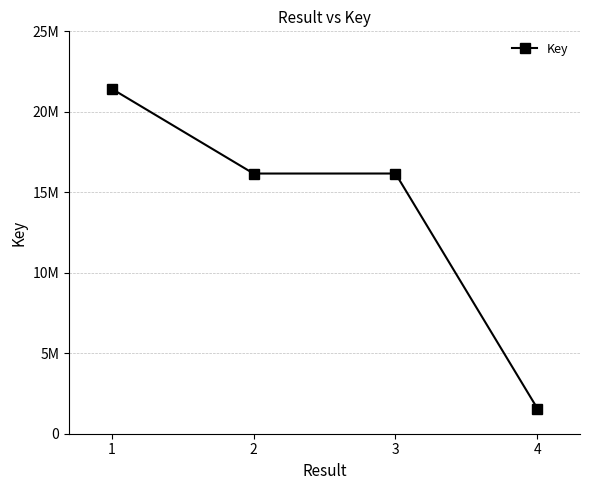

Does the chart have visible grid lines?

Yes